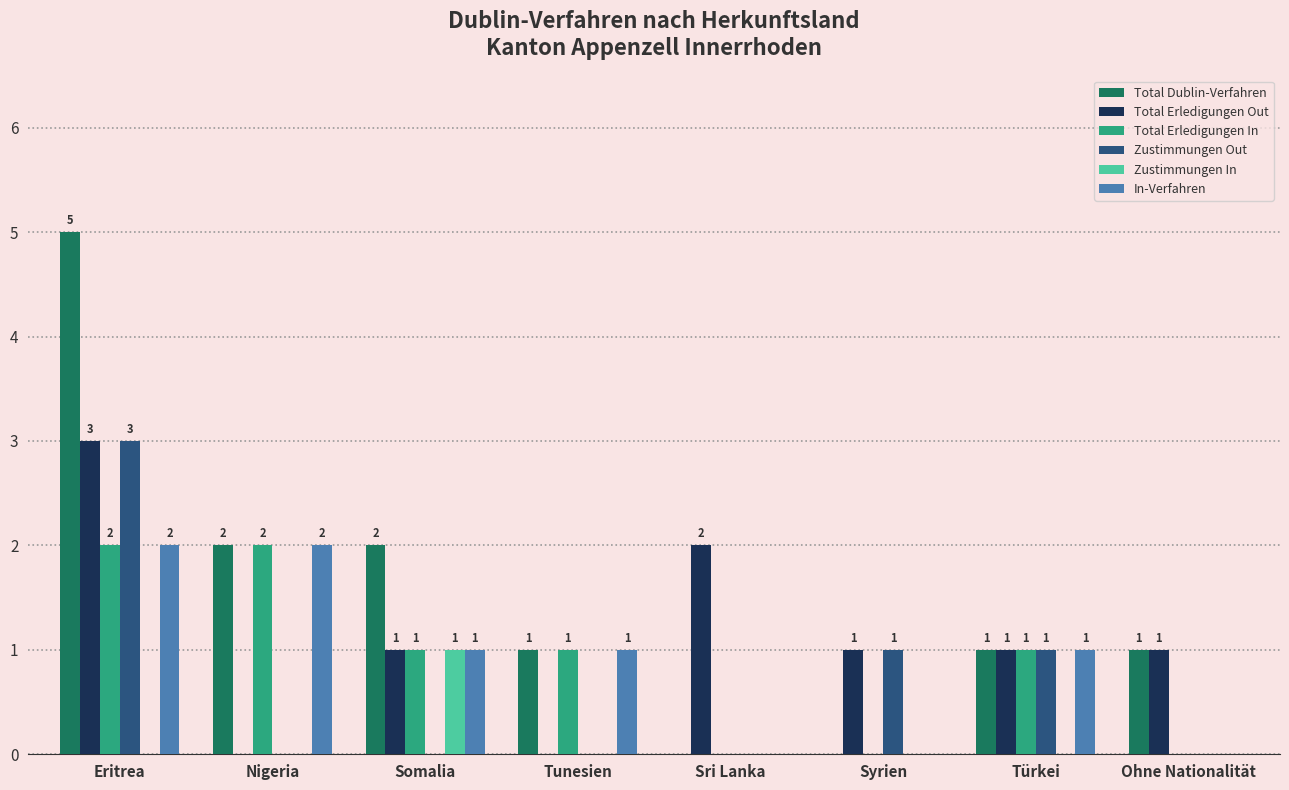

Is it true that Zustimmungen In equals 0 at Sri Lanka?

True